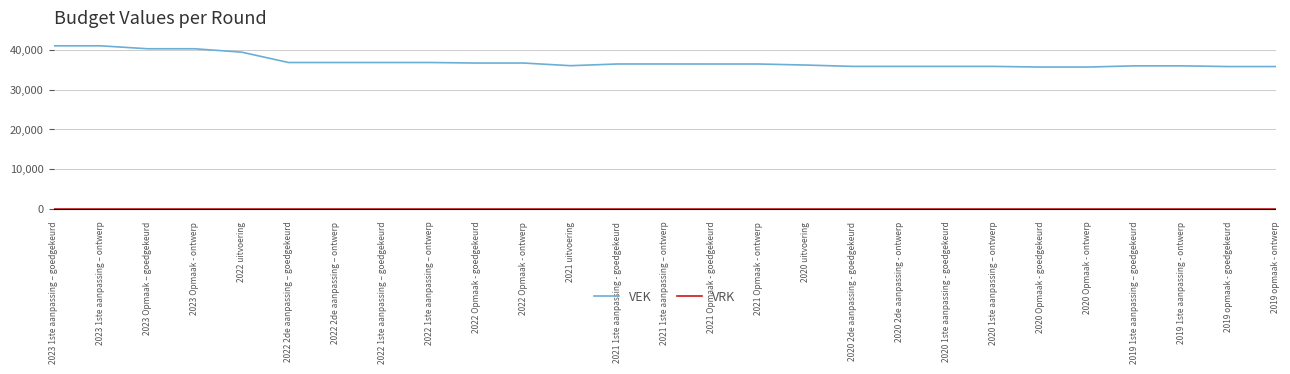

Which series has the largest total across all categories?

VEK